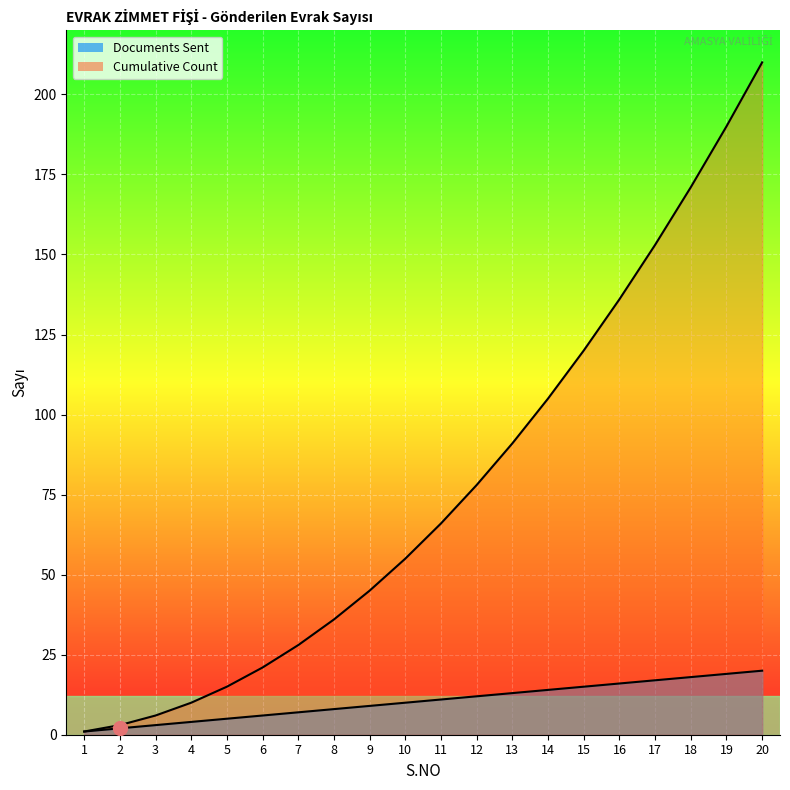

How many values in the Cumulative Count series are below 66?

10